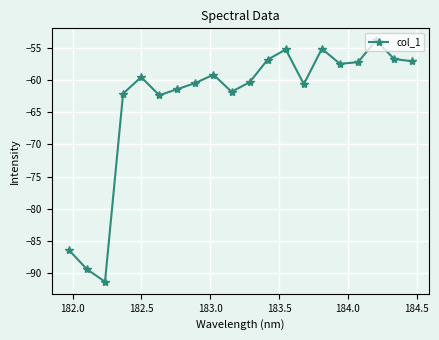

How many interior local peaks (higher than both neighbors) does the data have?

5